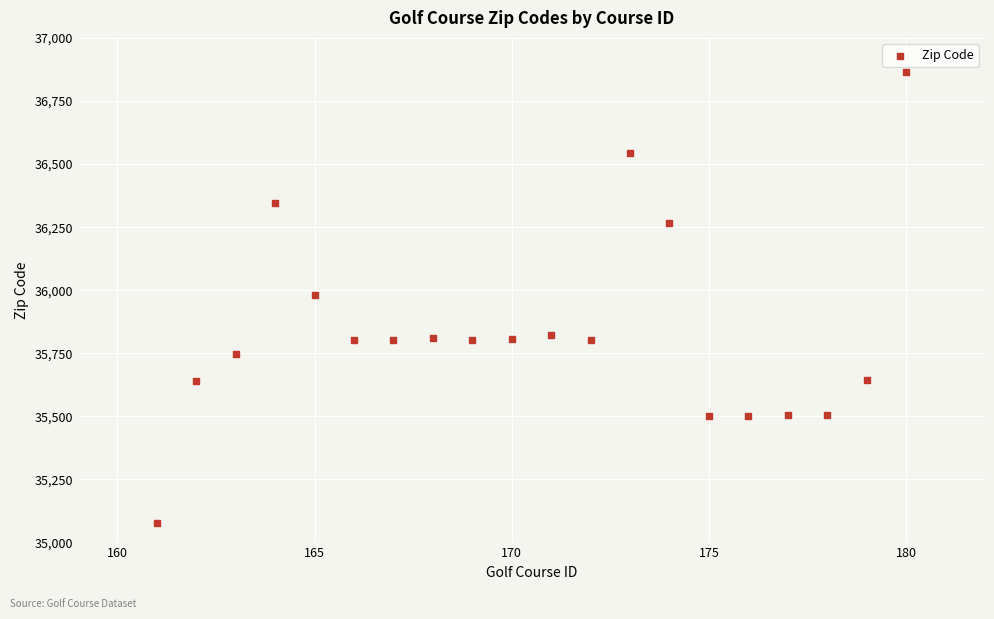

What is the range of Y values (max minus min)?

1785